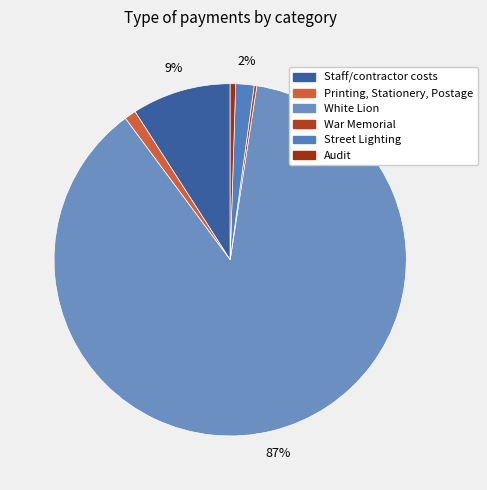

Does Street Lighting represent more than half of the total?

No